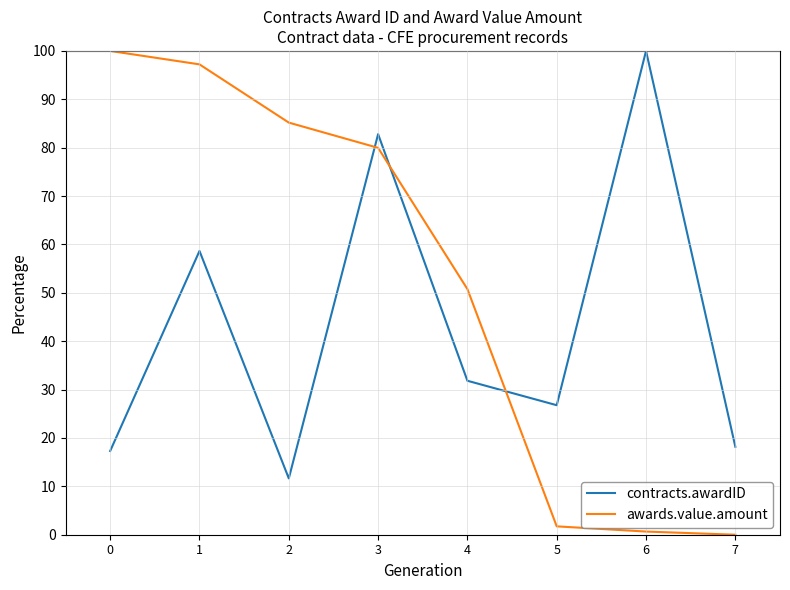

What are all the series names shown in the legend?

contracts.awardID, awards.value.amount